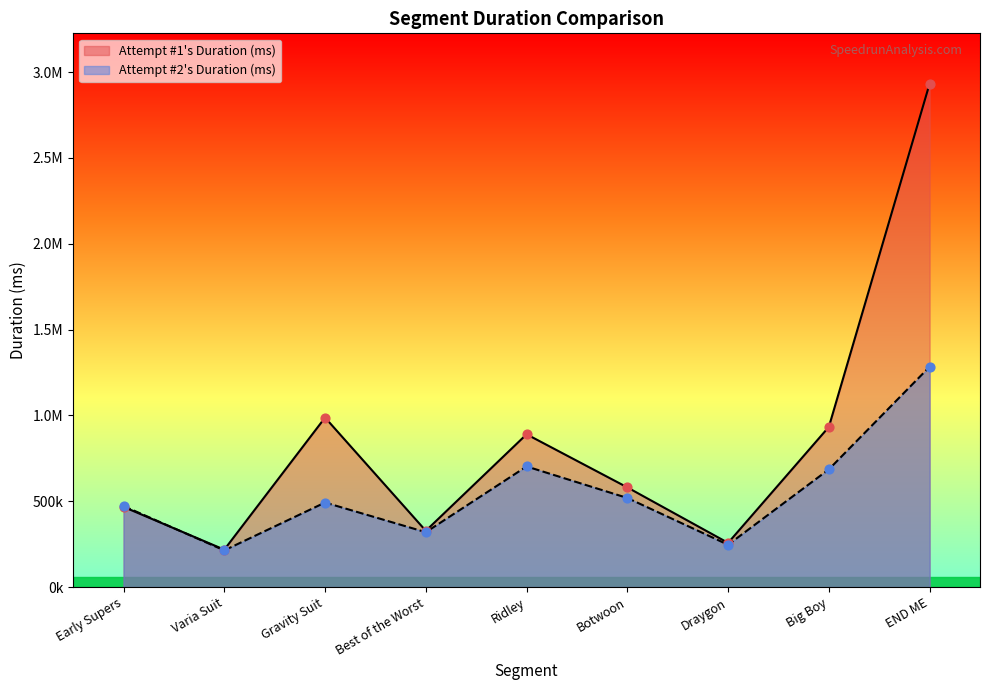

Which series contains the lowest Y value?

Attempt #2's Duration (ms)